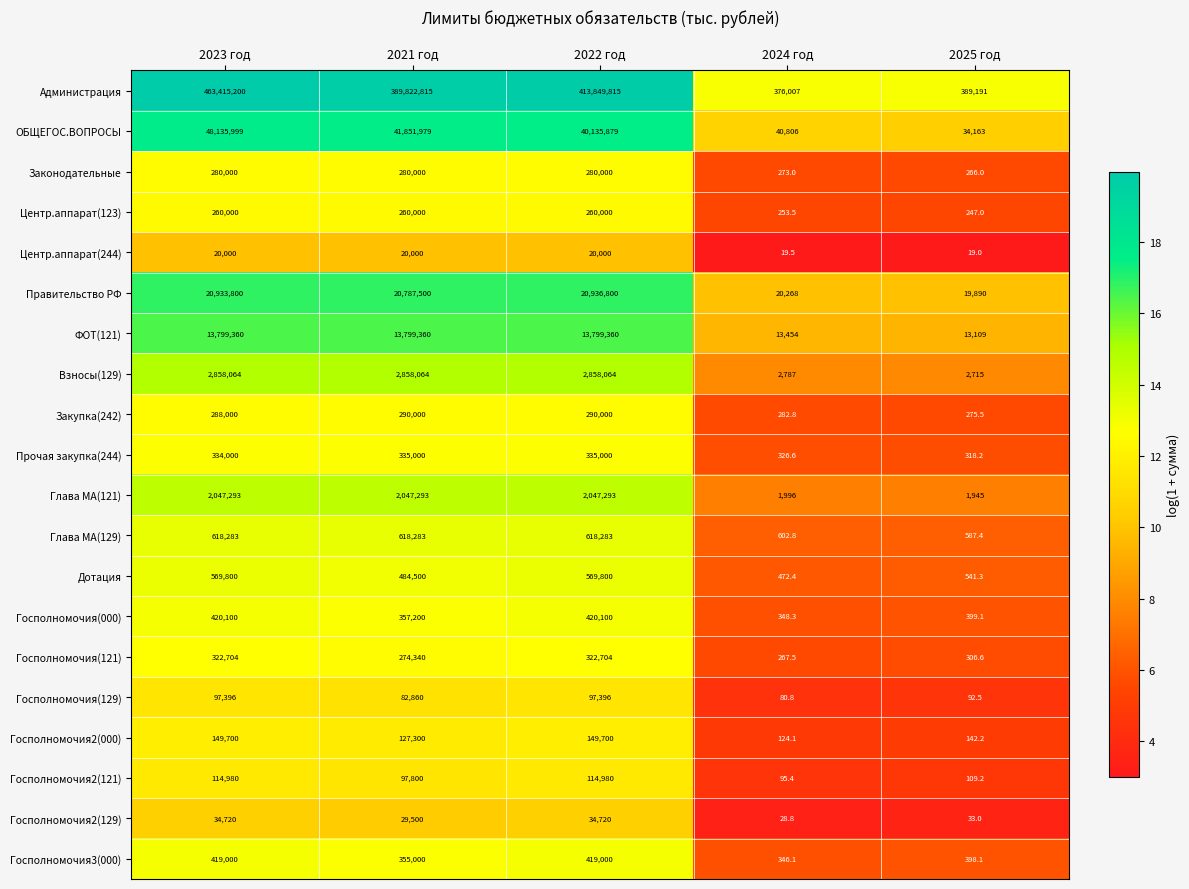

At which category is the sum across all series the highest?

2023 год